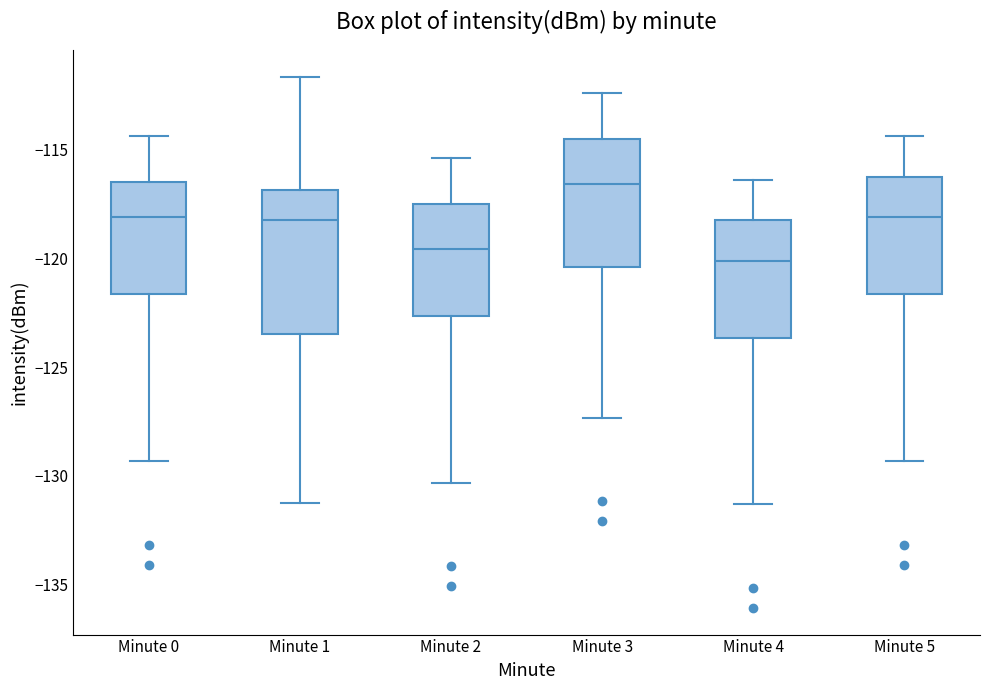

Reading left to right, transcribe this box plot: for each box, give where its median line is, the range the box spans, and where its two whiskers end, as read against the y-axis. The values are not printed on the chart, so give them approximately, as read against the axis.

Minute 0: median -118.0, box -121.5 to -116.5, whiskers -129.5 to -114.5
Minute 1: median -118.0, box -123.5 to -117.0, whiskers -131.0 to -111.5
Minute 2: median -119.5, box -122.5 to -117.5, whiskers -130.5 to -115.5
Minute 3: median -116.5, box -120.5 to -114.5, whiskers -127.5 to -112.5
Minute 4: median -120.0, box -123.5 to -118.0, whiskers -131.5 to -116.5
Minute 5: median -118.0, box -121.5 to -116.0, whiskers -129.5 to -114.5